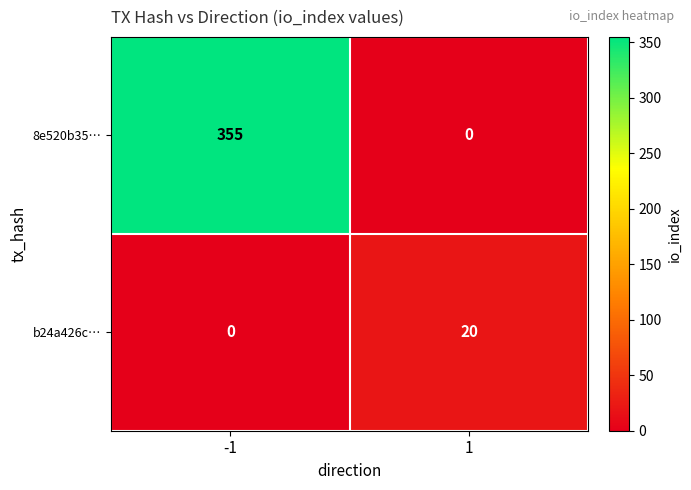

Which series changed the most between -1 and 1?

8e520b35…